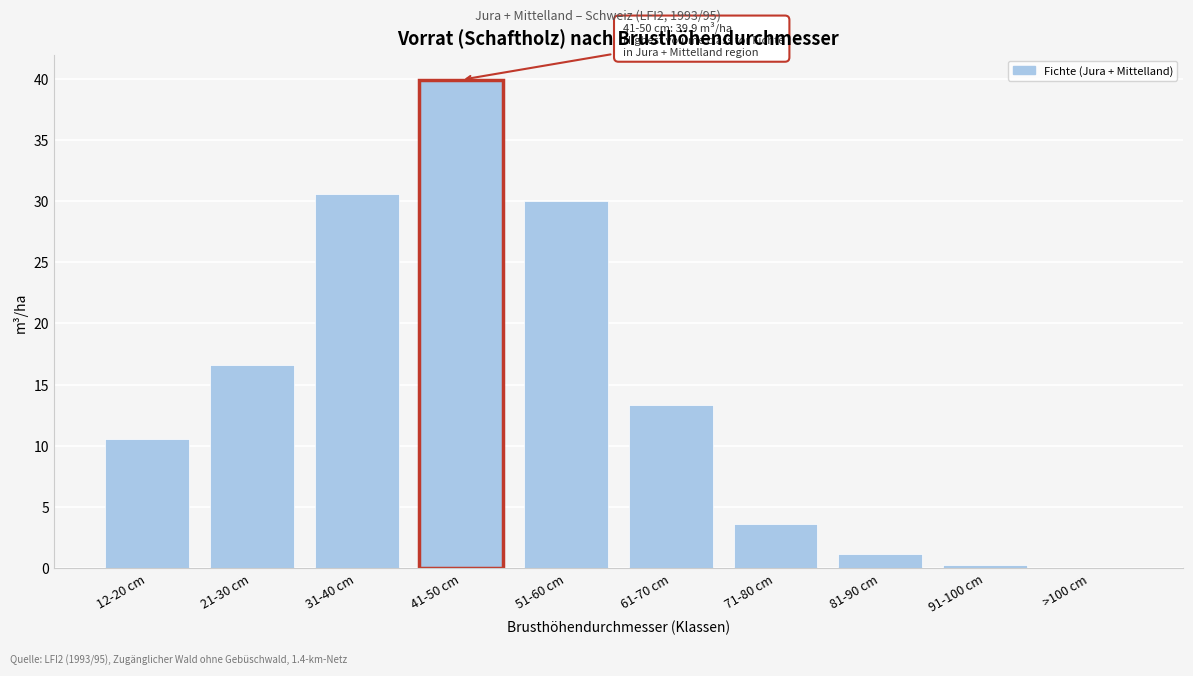

Reading left to right, list all the values displayed in this chart.

12-20 cm=10.6	21-30 cm=16.6	31-40 cm=30.6	41-50 cm=39.9	51-60 cm=30.0	61-70 cm=13.3	71-80 cm=3.6	81-90 cm=1.2	91-100 cm=0.3	>100 cm=0.0